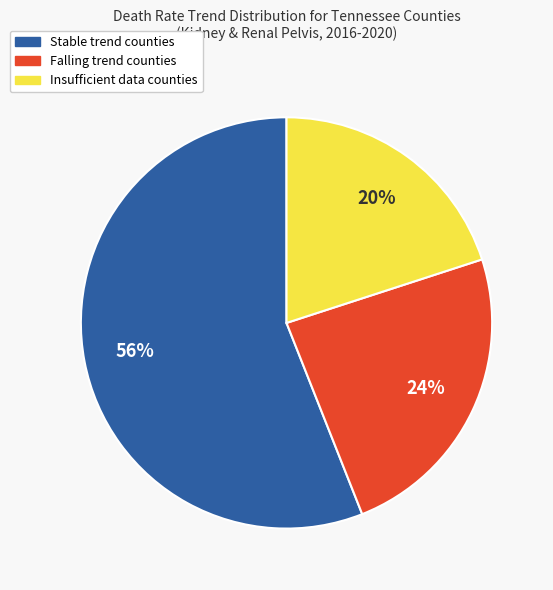

Do Insufficient data counties and Stable trend counties together represent more than half of the pie?

Yes